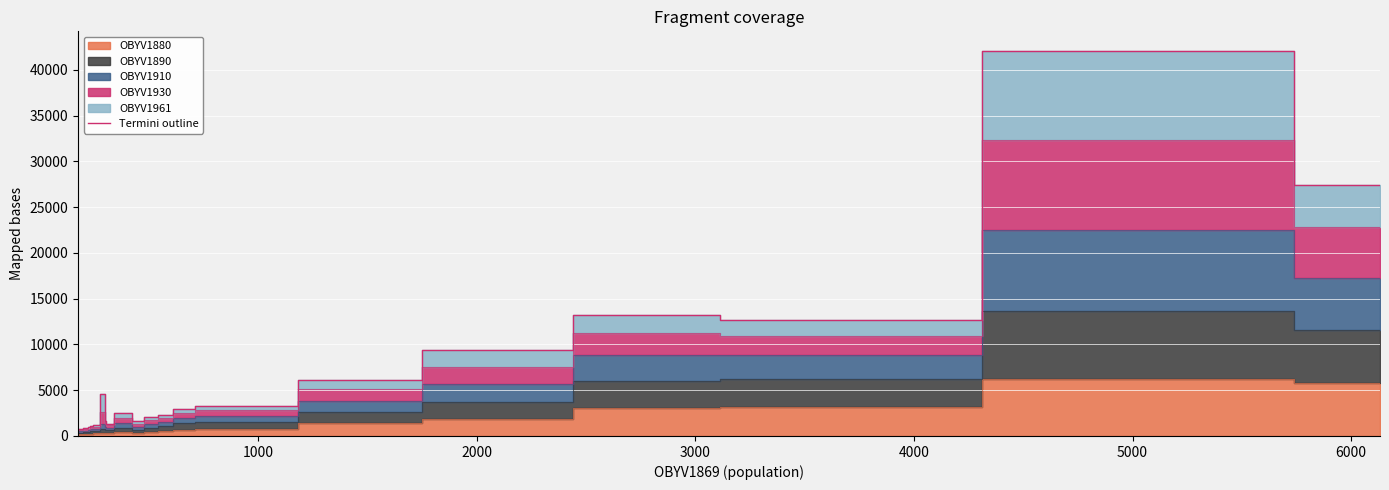

What is the difference between the maximum and minimum values?

41290